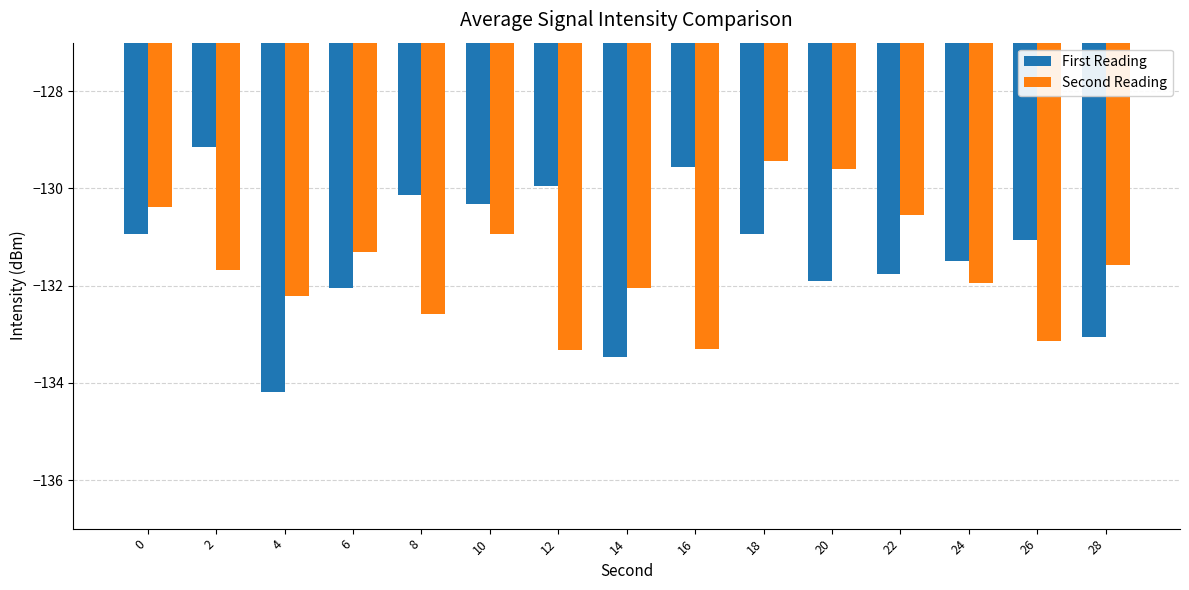

Rank the series by their average value, from highest to lowest.

First Reading, Second Reading